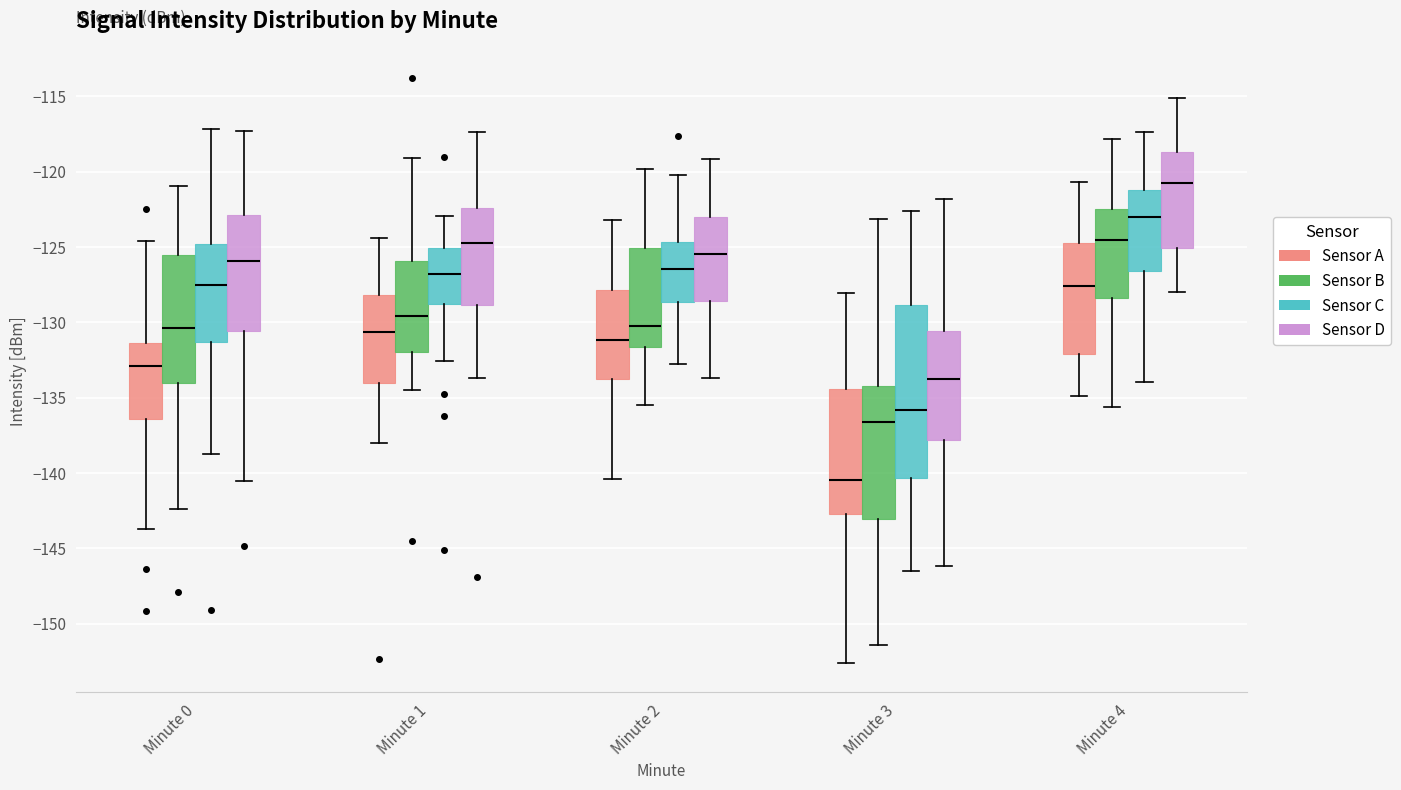

Comparing the boxes themselves (not the whiskers), which one is the tallest?

Minute 3 (Sensor C)